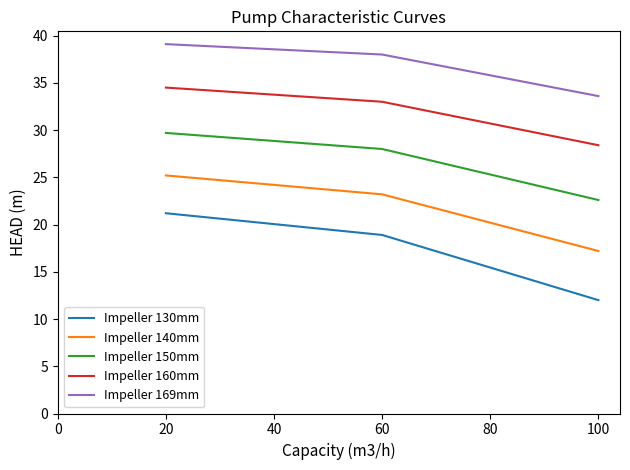

The value of Impeller 169mm at 100 is 33.6. True or false?

True